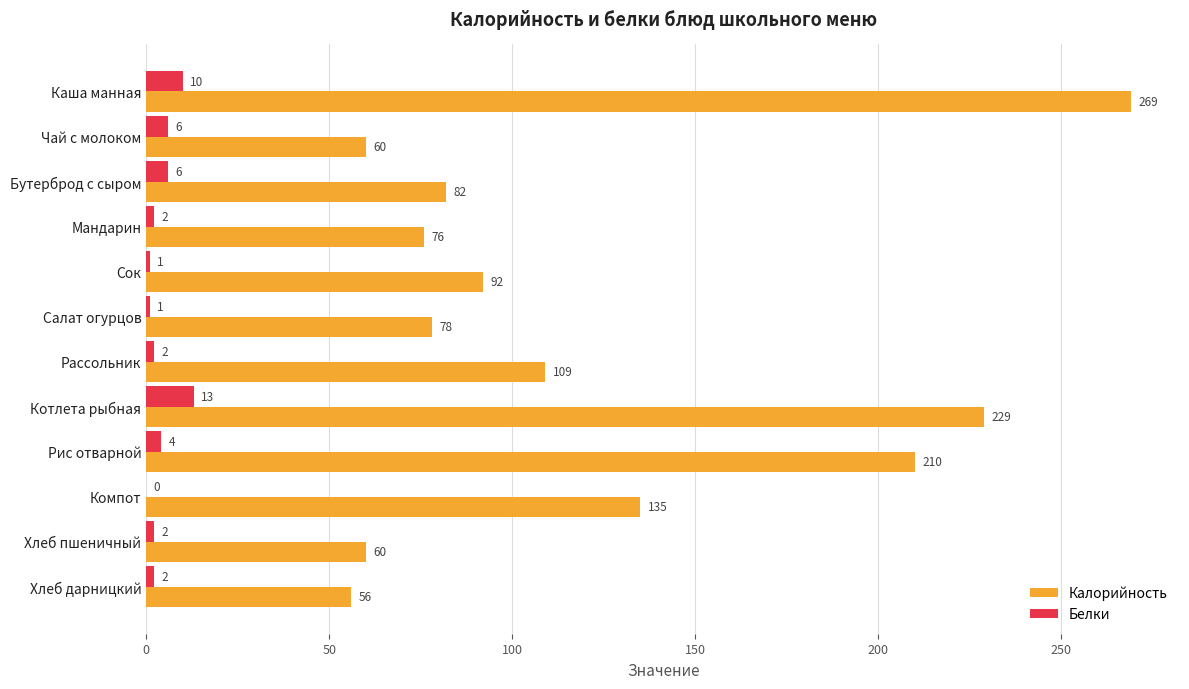

Which category has the highest value in the Белки series?

Котлета рыбная